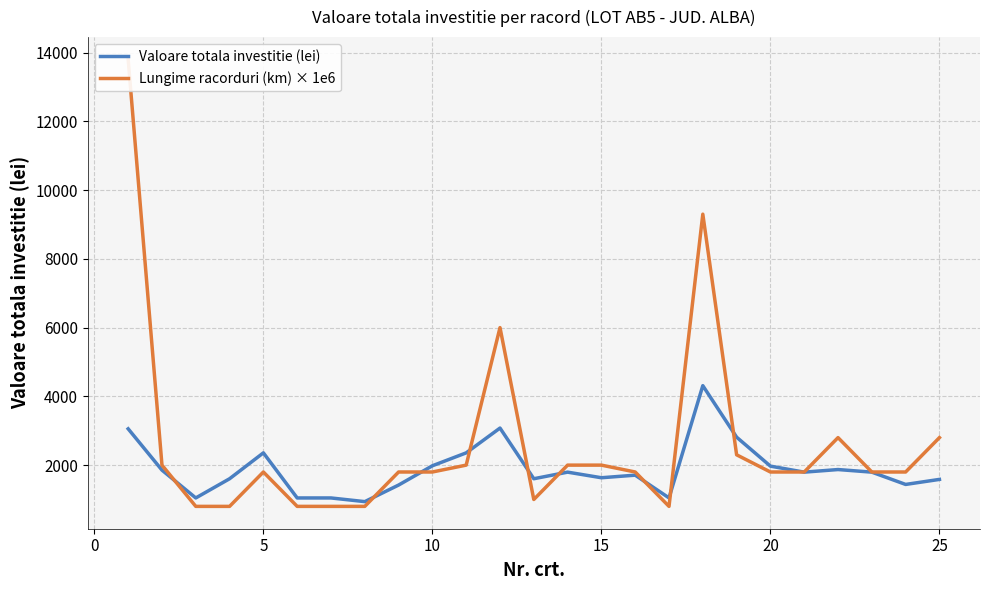

In Lungime racorduri (km) × 1e6, how many points are lower than both neighbors (excluding endpoints)?

2